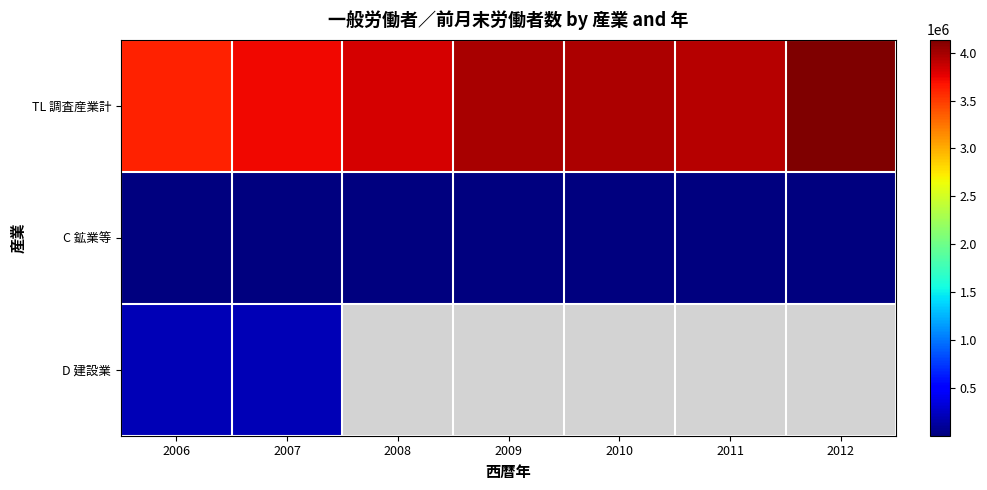

Is it true that C 鉱業等 equals 2209.0 at 2011?

True